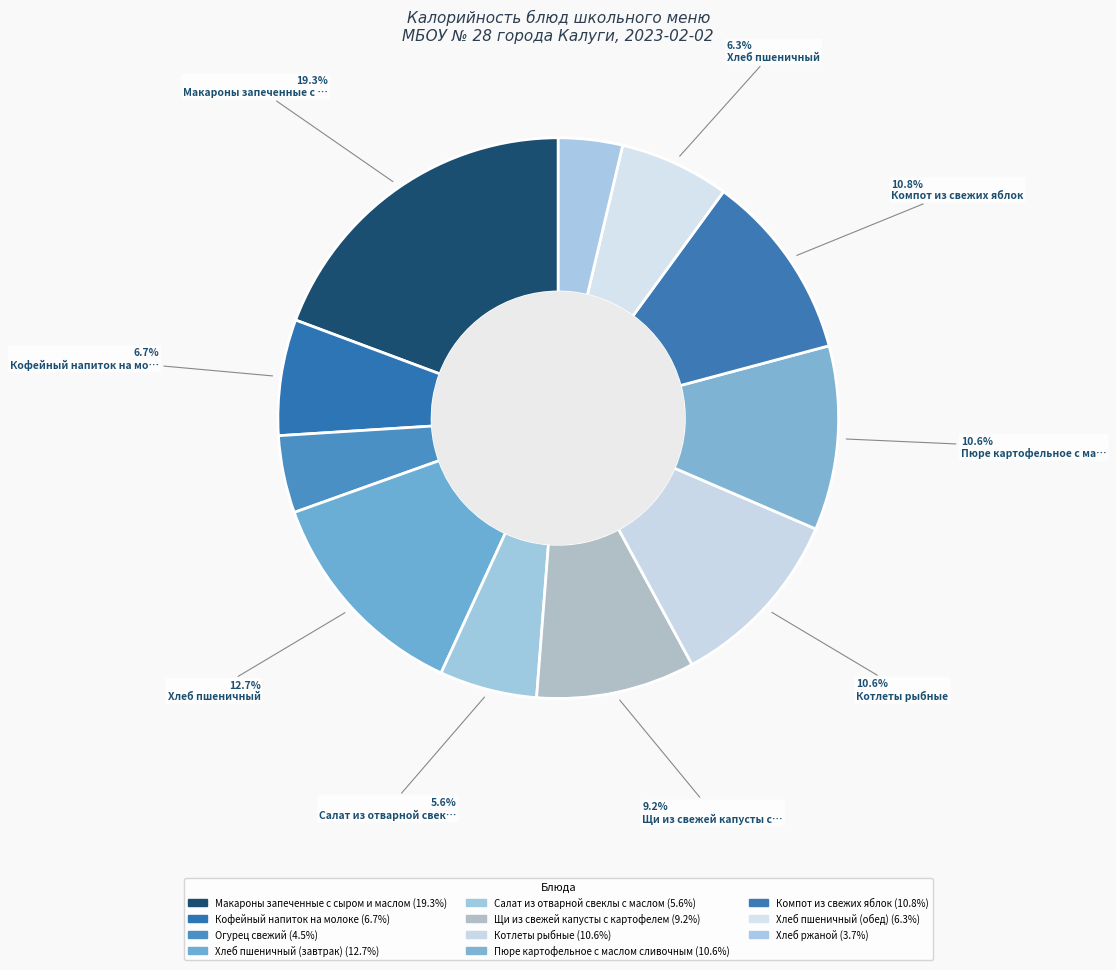

Count the number of slices in the pie.

11